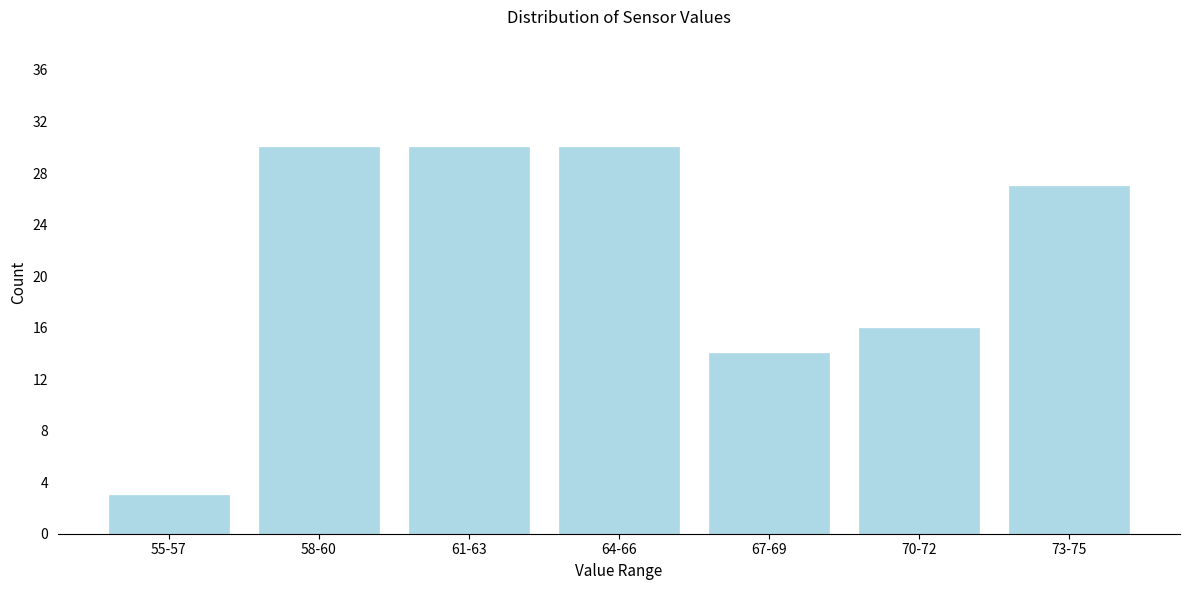

Reading left to right, extract all data points from this chart.

3	30	30	30	14	16	27